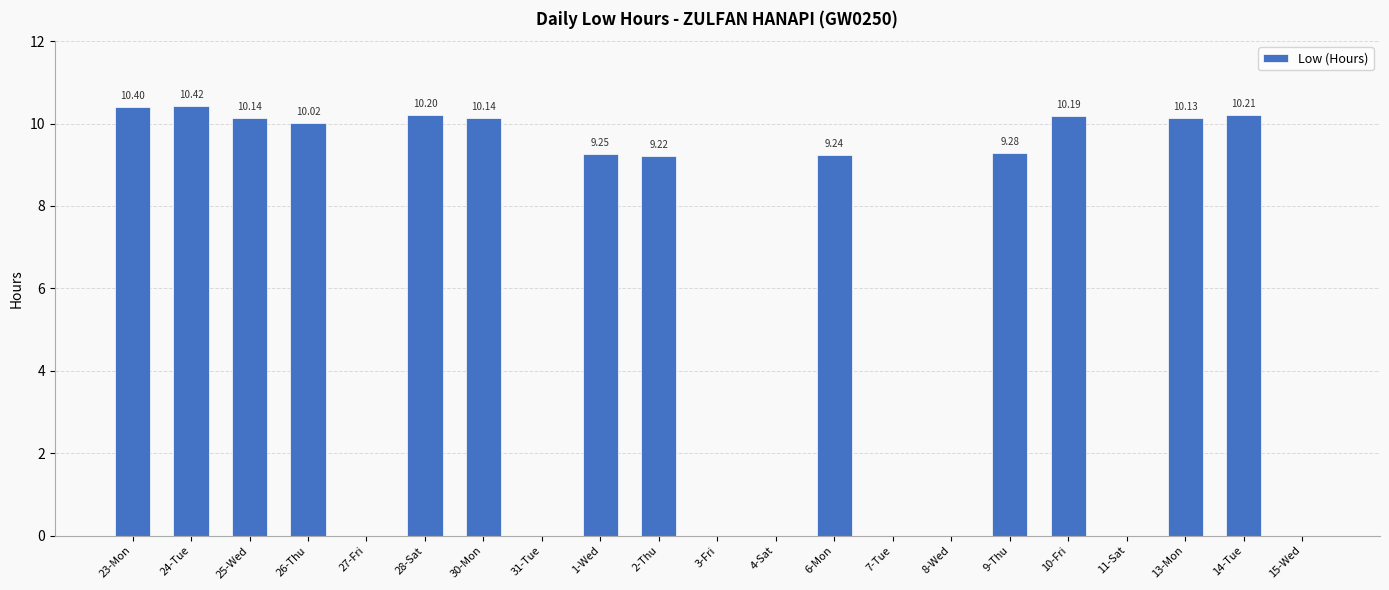

True or false: the data shows 10.4 at 23-Mon.

True